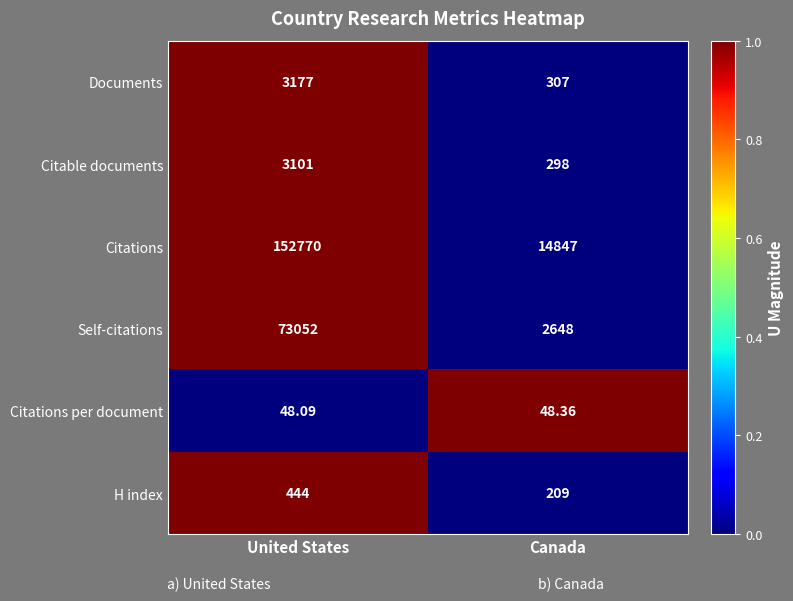

At which category is the sum across all series the highest?

United States